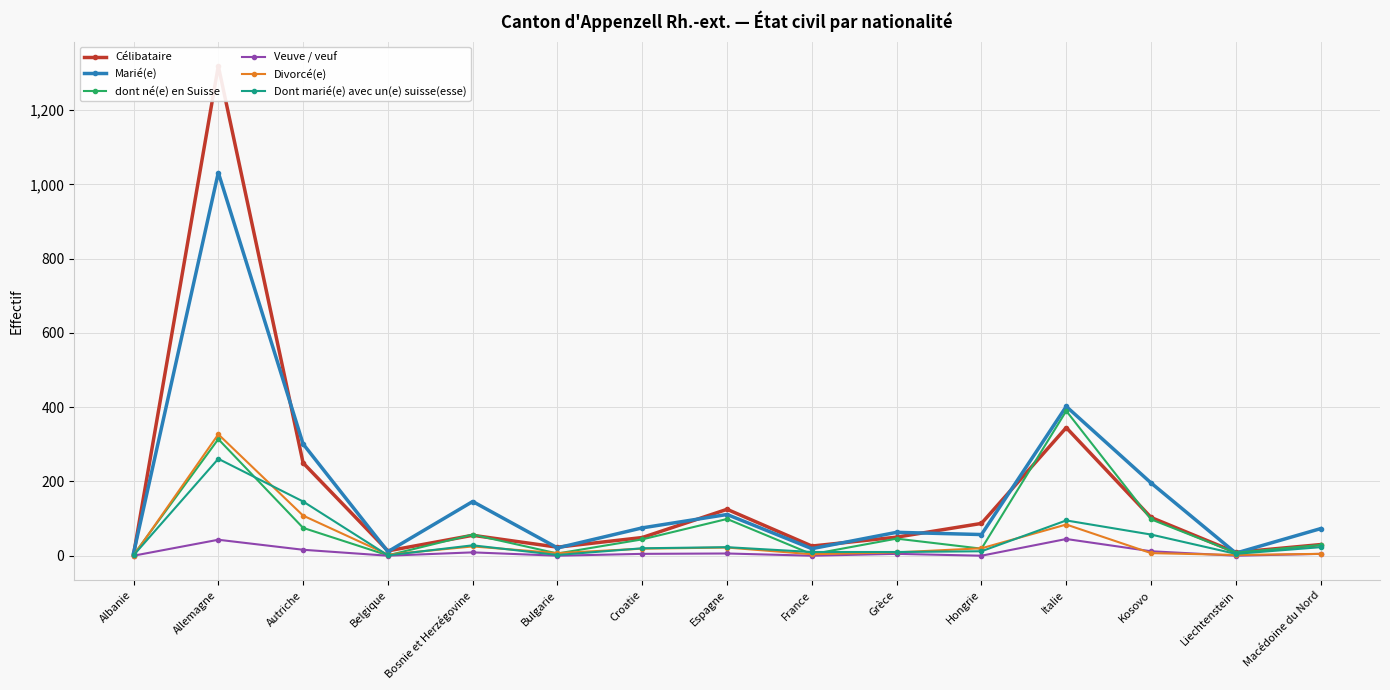

In Veuve / veuf, how many points are higher than both neighbors (excluding endpoints)?

5